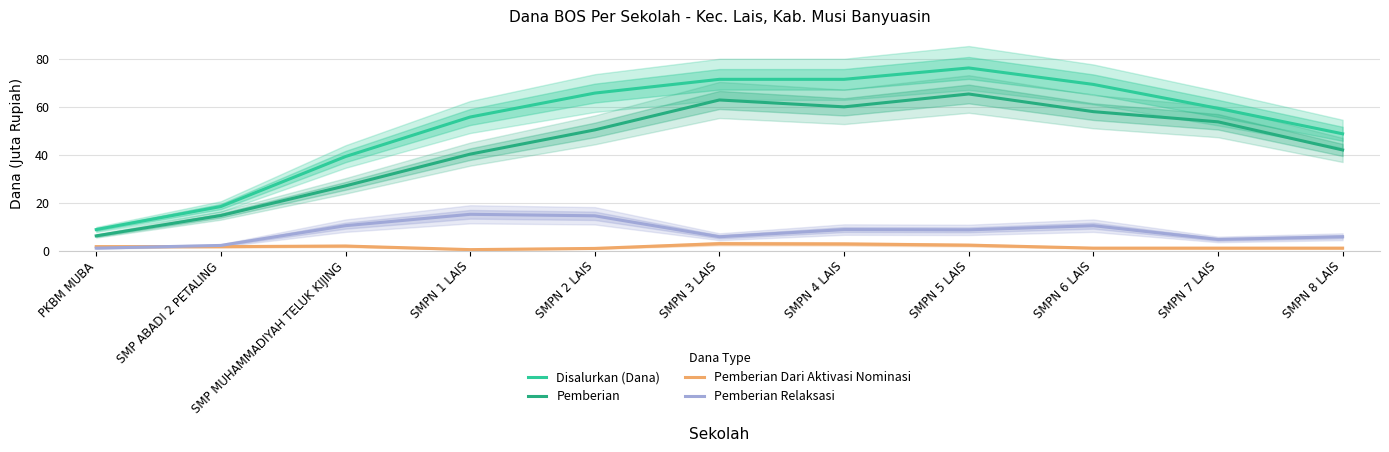

Reading left to right, transcribe all the data shown in this chart.

Disalurkan (Dana): 8.8	18.4	39.2	55.8	65.8	71.5	71.5	76.2	69.4	59.4	48.8
Pemberian: 6.1	14.6	27.0	40.2	50.4	62.9	60.0	65.4	58.0	53.8	42.0
Pemberian Dari Aktivasi Nominasi: 1.6	1.6	1.9	0.4	0.9	2.9	2.8	2.2	1.0	1.0	1.0
Pemberian Relaksasi: 1.0	2.1	10.4	15.1	14.5	5.8	8.8	8.6	10.4	4.6	5.8